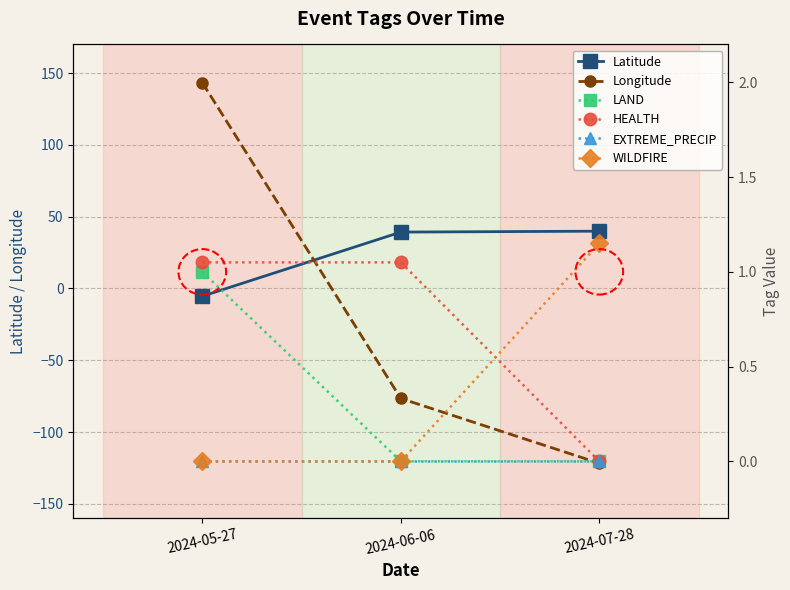

What is the label of the 3rd point from the right?

2024-05-27